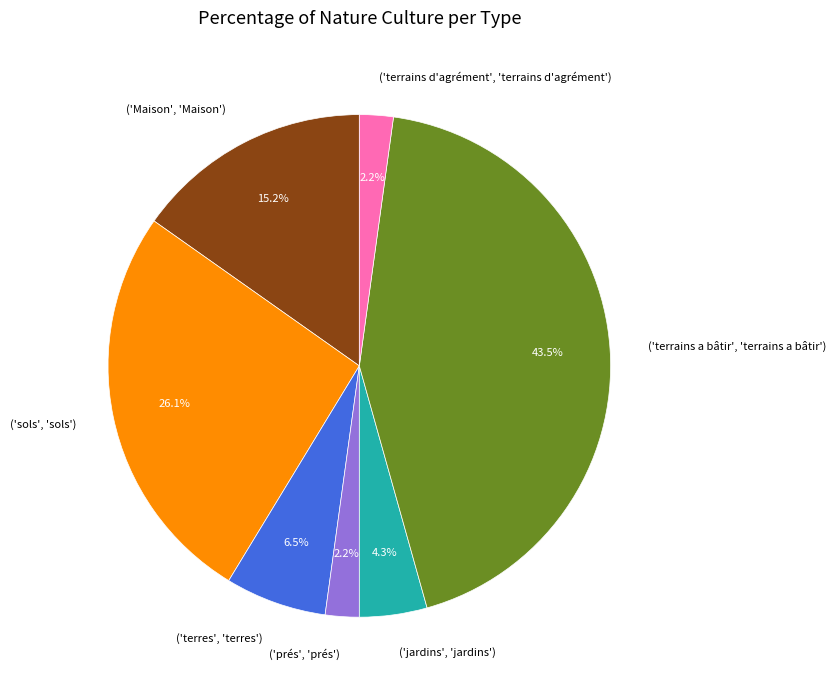

To the nearest percent, what is the difference between the largest and smallest slice percentages?

41%